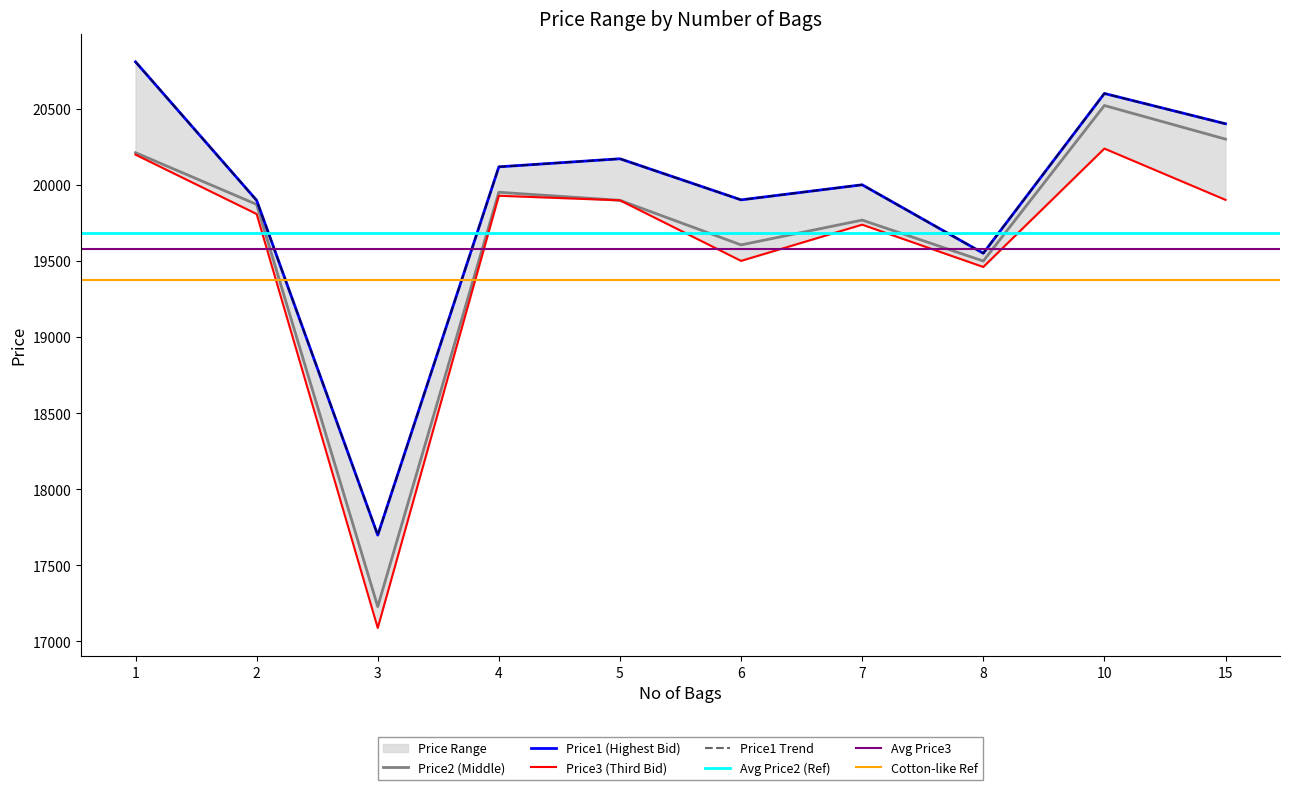

The value of Price2 (Middle) at 7 is 19769. True or false?

True